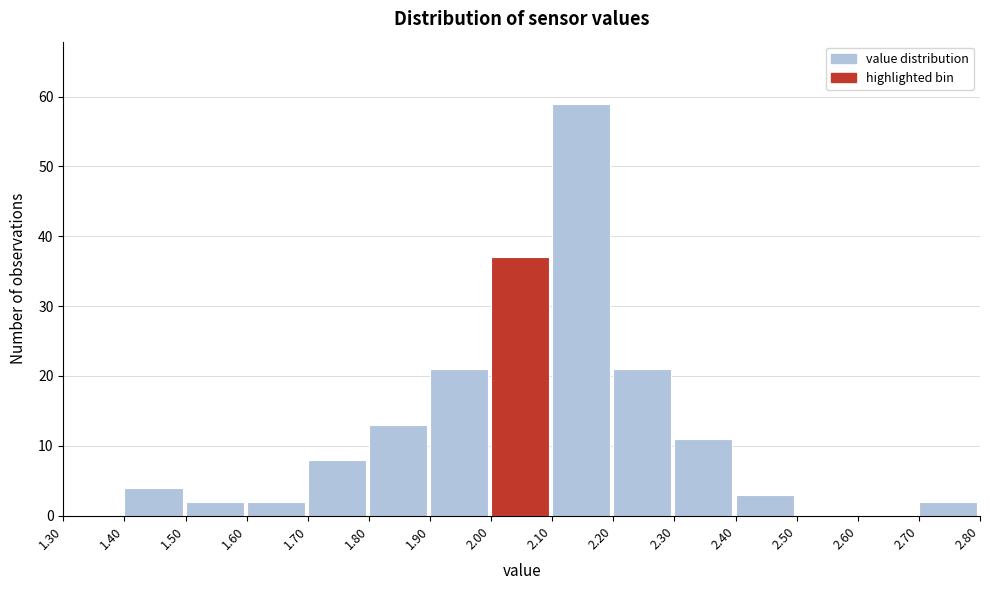

Reading left to right, transcribe this chart: for each bar, give the range it covers on the x-axis and its height. The values are not printed on the chart, so give them approximately, as read against the axis.

1.30 to 1.40: 0
1.40 to 1.50: 4
1.50 to 1.60: 2
1.60 to 1.70: 2
1.70 to 1.80: 8
1.80 to 1.90: 13
1.90 to 2.00: 21
2.00 to 2.10: 37
2.10 to 2.20: 59
2.20 to 2.30: 21
2.30 to 2.40: 11
2.40 to 2.50: 3
2.50 to 2.60: 0
2.60 to 2.70: 0
2.70 to 2.80: 2